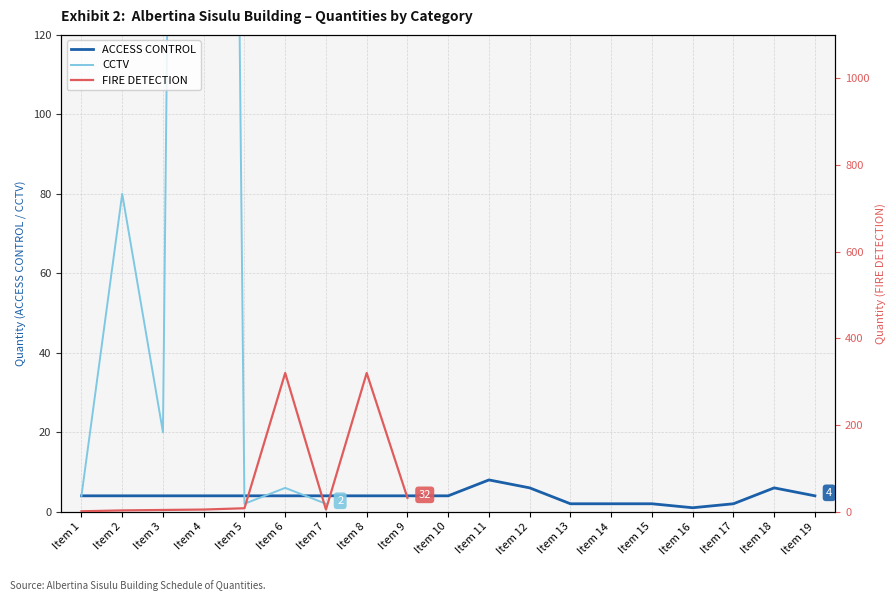

The value of ACCESS CONTROL at Item 10 is 4. True or false?

True